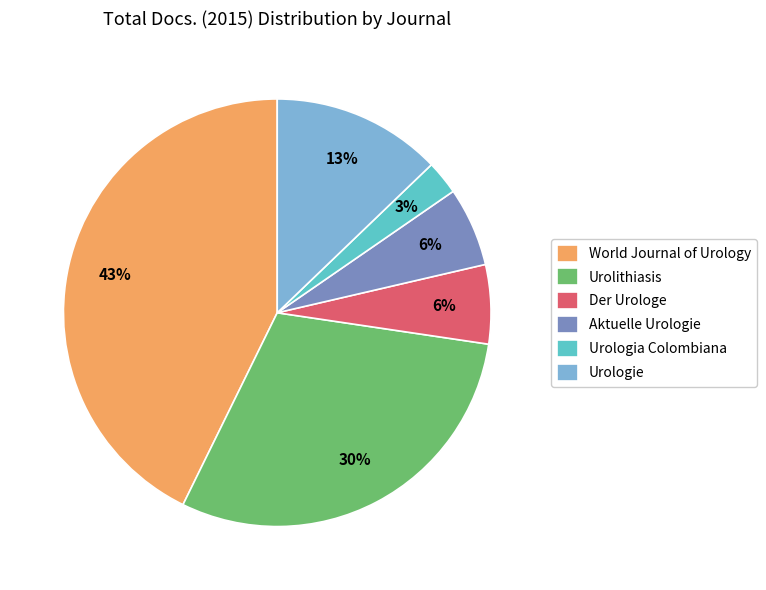

Is there a majority slice in this chart?

No